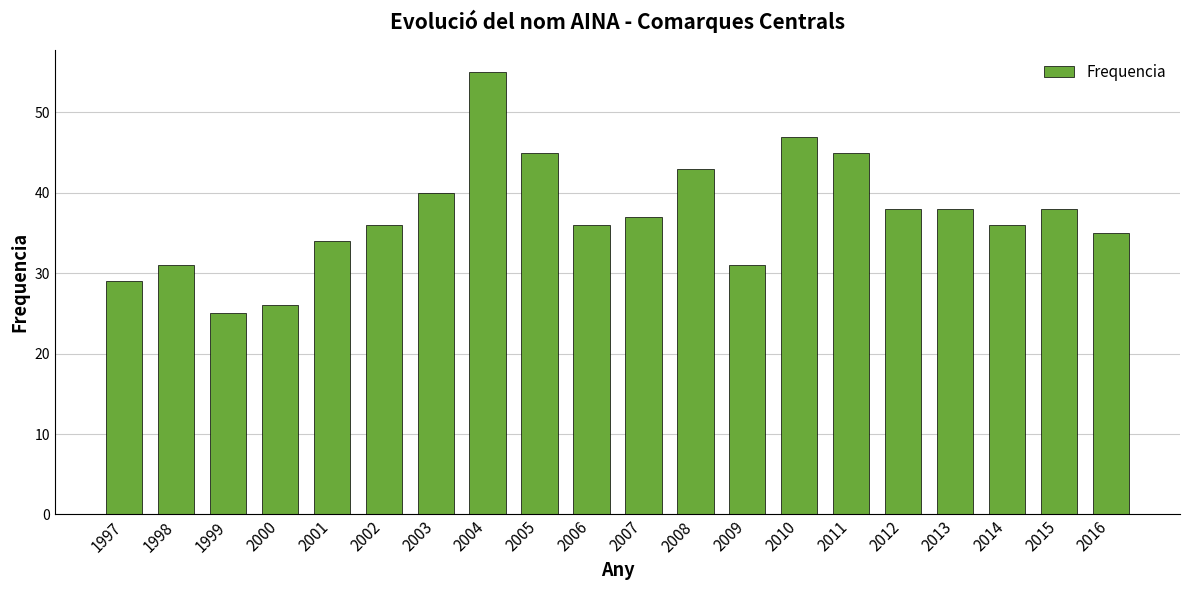

What is the greatest value displayed?

55